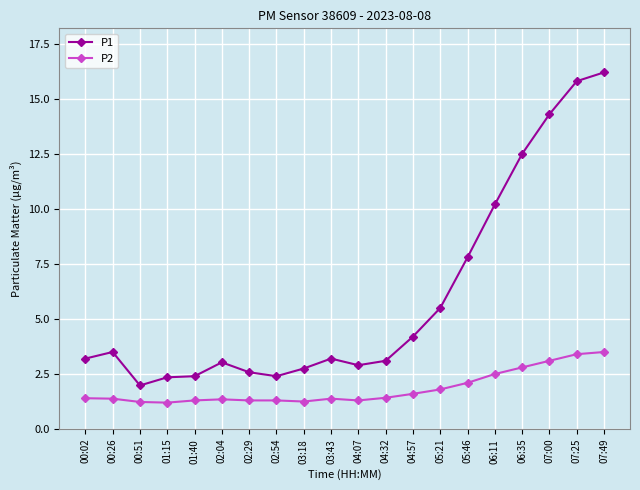

At which category is the sum across all series the highest?

07:49